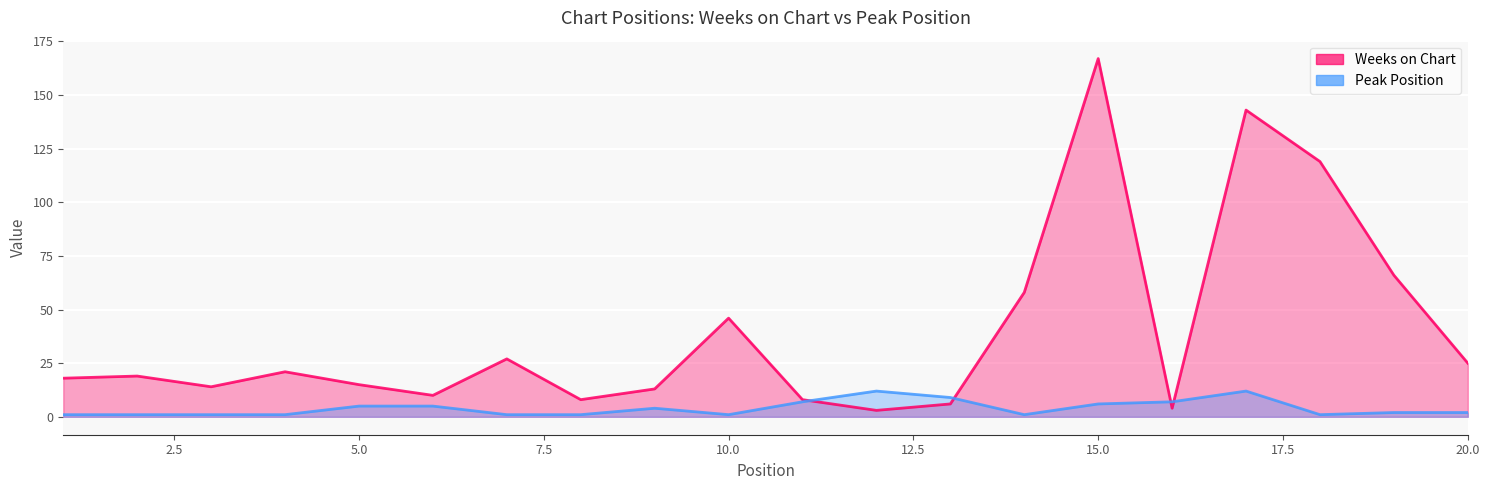

Which label corresponds to the smallest value in the chart?

1